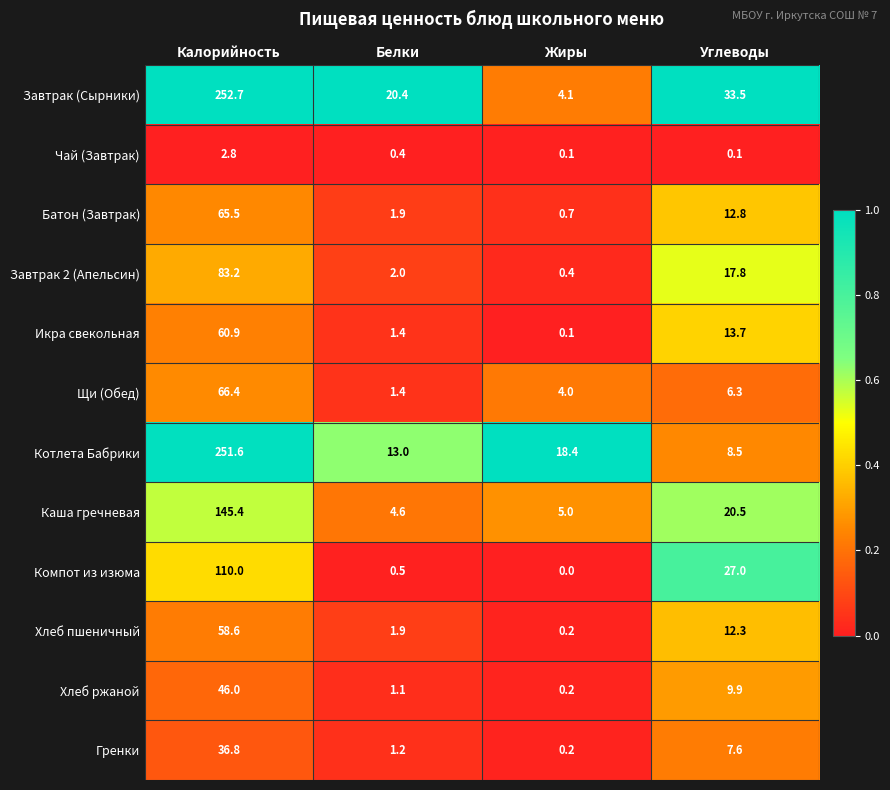

What is the difference between the maximum and minimum values in the Хлеб пшеничный series?

58.4